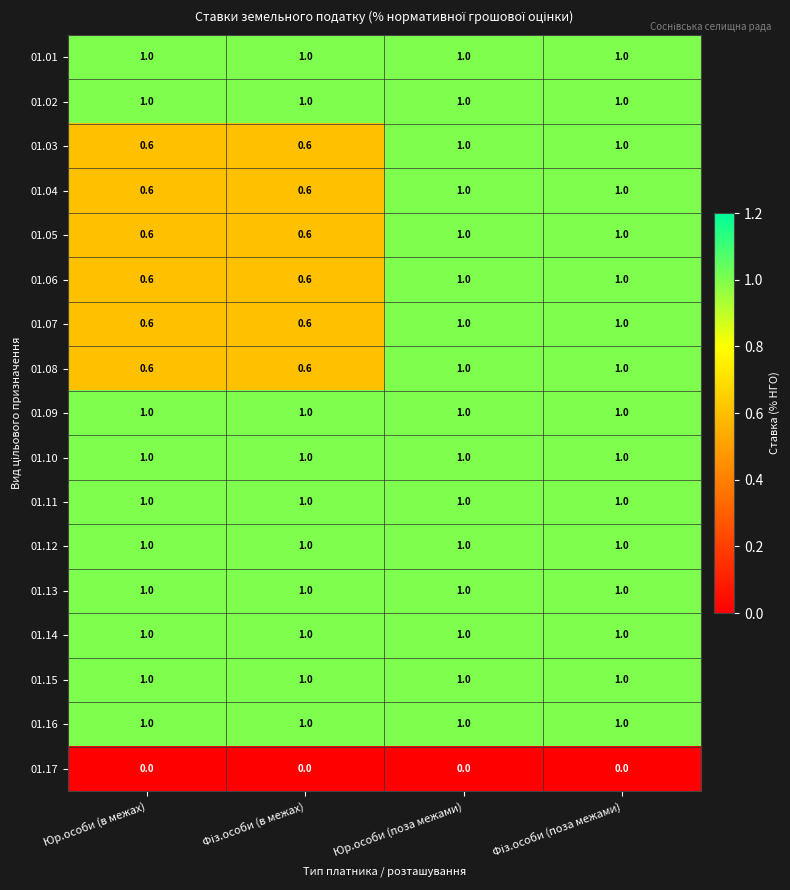

Is it true that 01.11 equals 1.0 at Юр.особи (поза межами)?

True